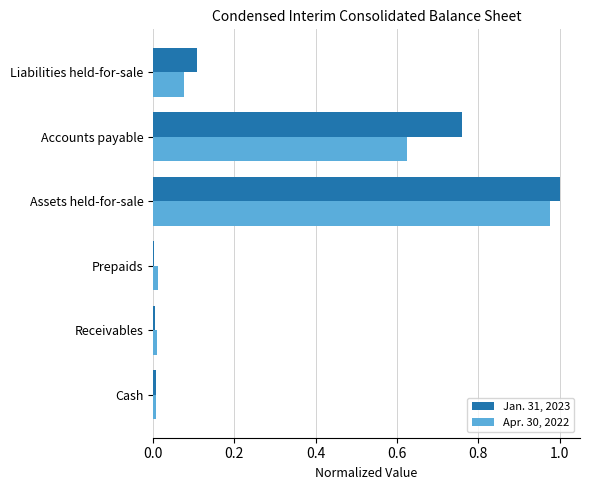

Which series has the widest spread of values?

Jan. 31, 2023